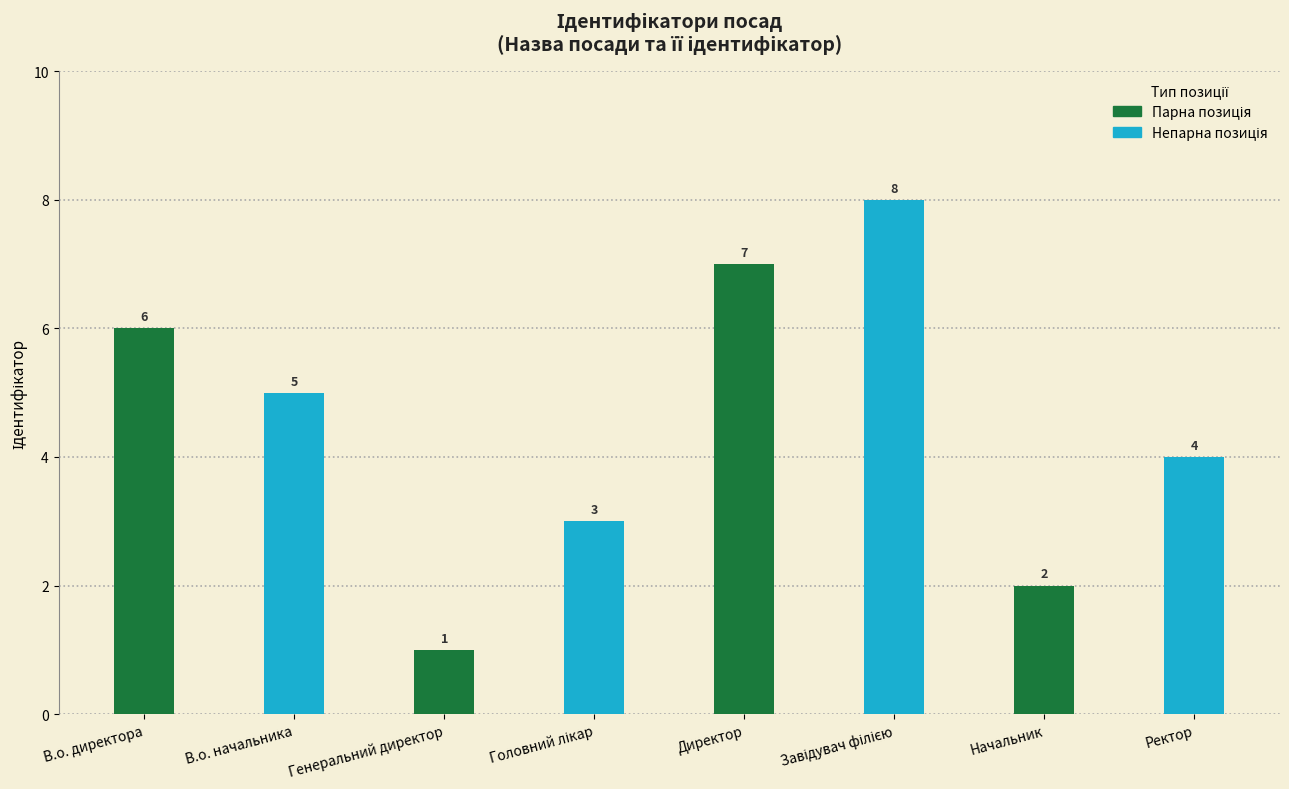

What is the change in value from Генеральний директор to Завідувач філією?

+7